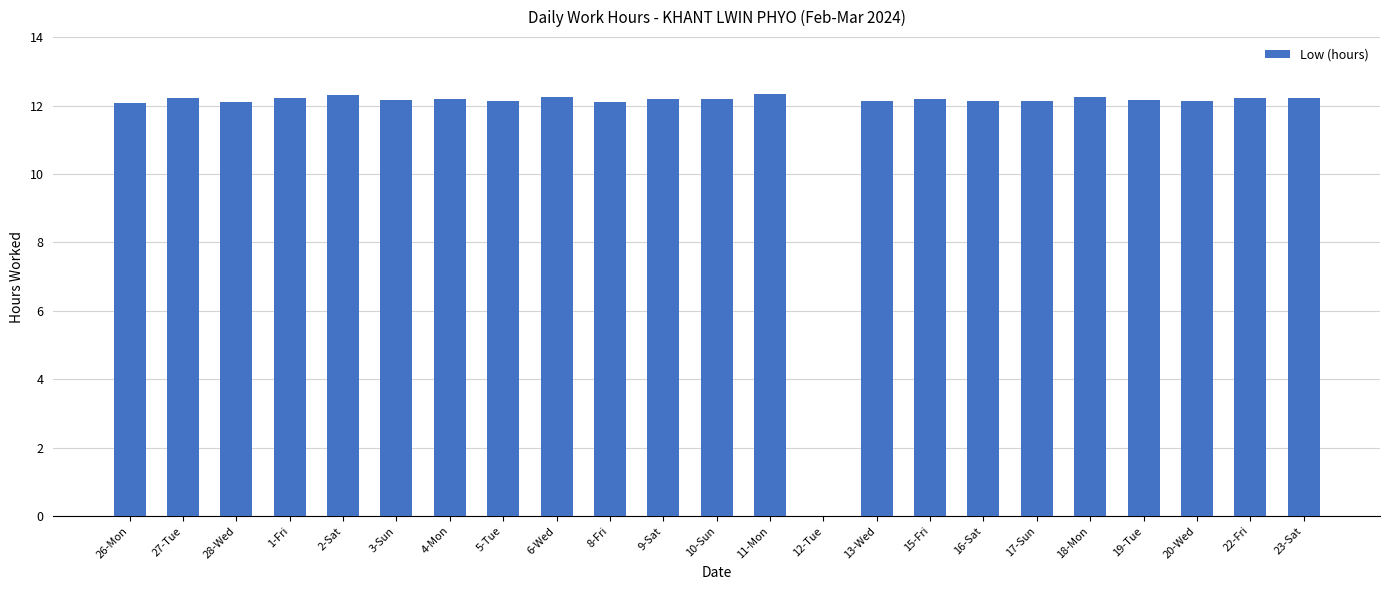

True or false: the data shows 6.5 at 27-Tue.

False